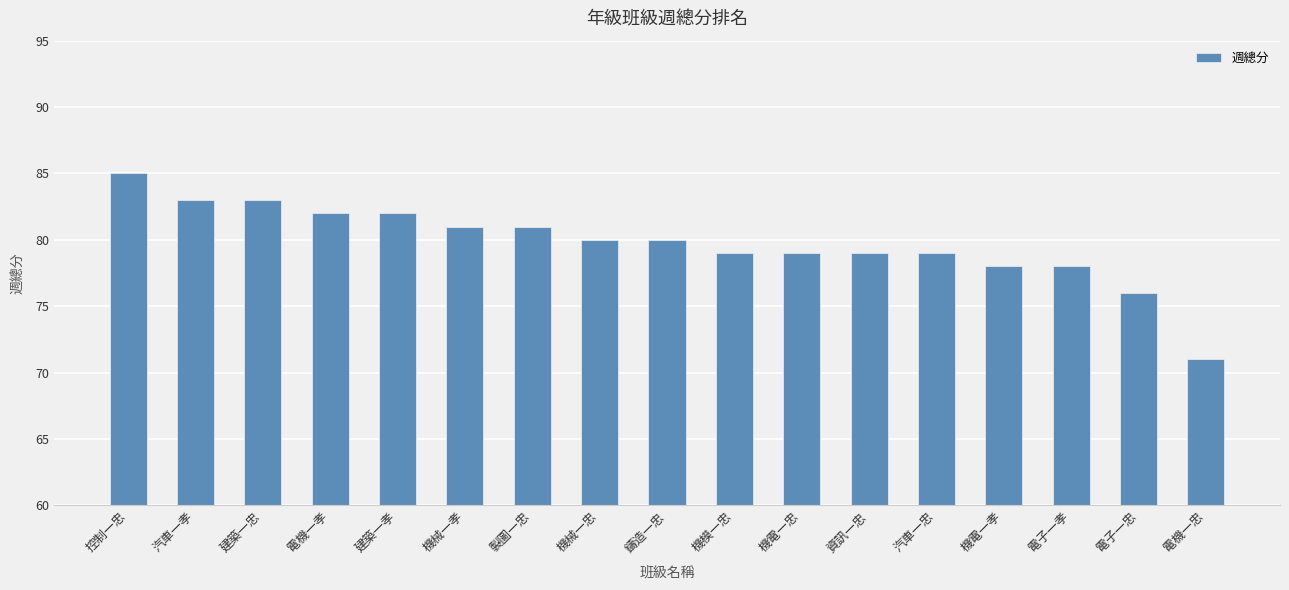

What is the label of the 10th bar from the left?

機模一忠